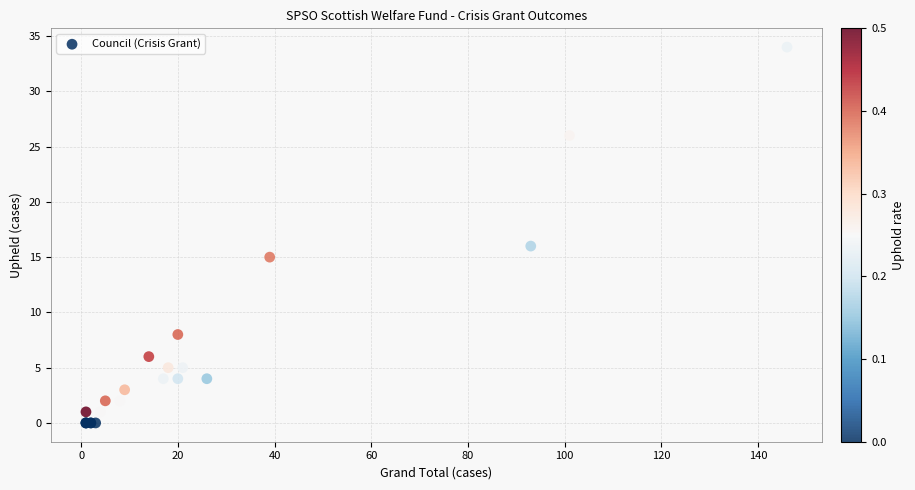

What Y value in the scatter plot is closest to 17?

16